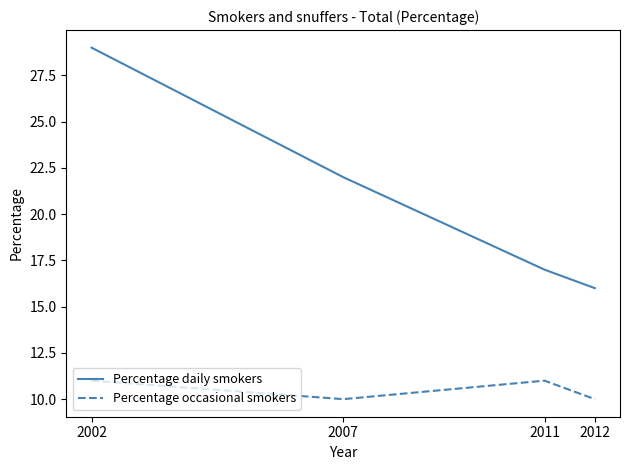

Is the value of Percentage daily smokers at 2011 greater than the value of Percentage occasional smokers at 2007?

Yes